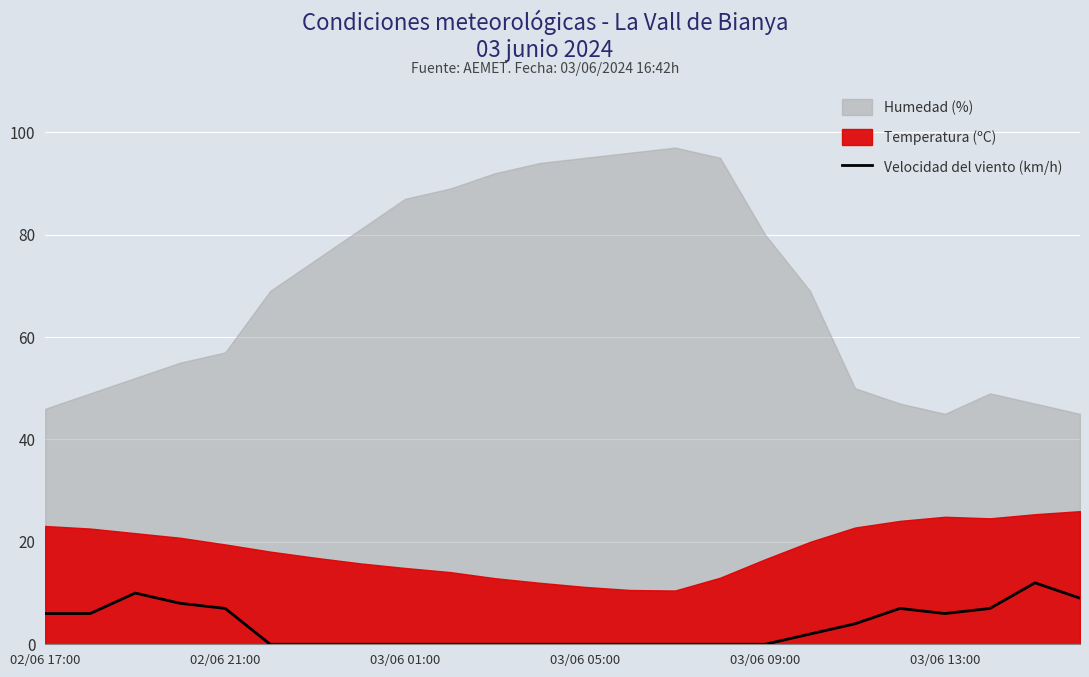

What is the highest value of the Velocidad del viento (km/h) series?

12